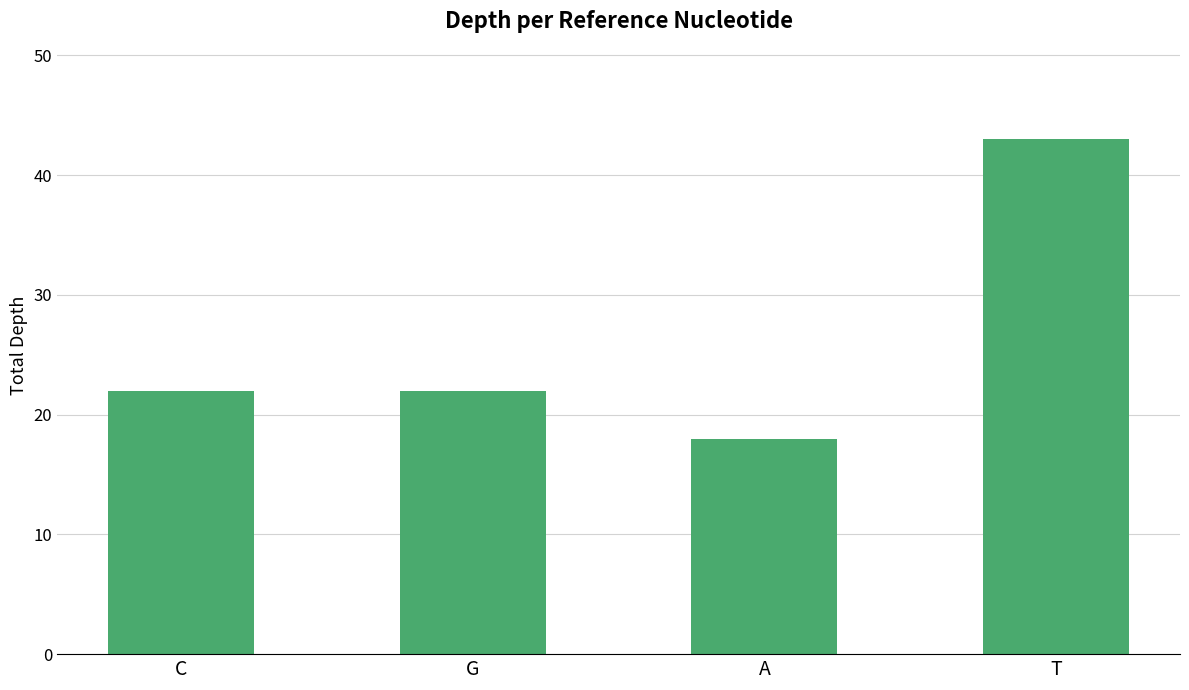

What is the difference between the second highest and minimum values?

4